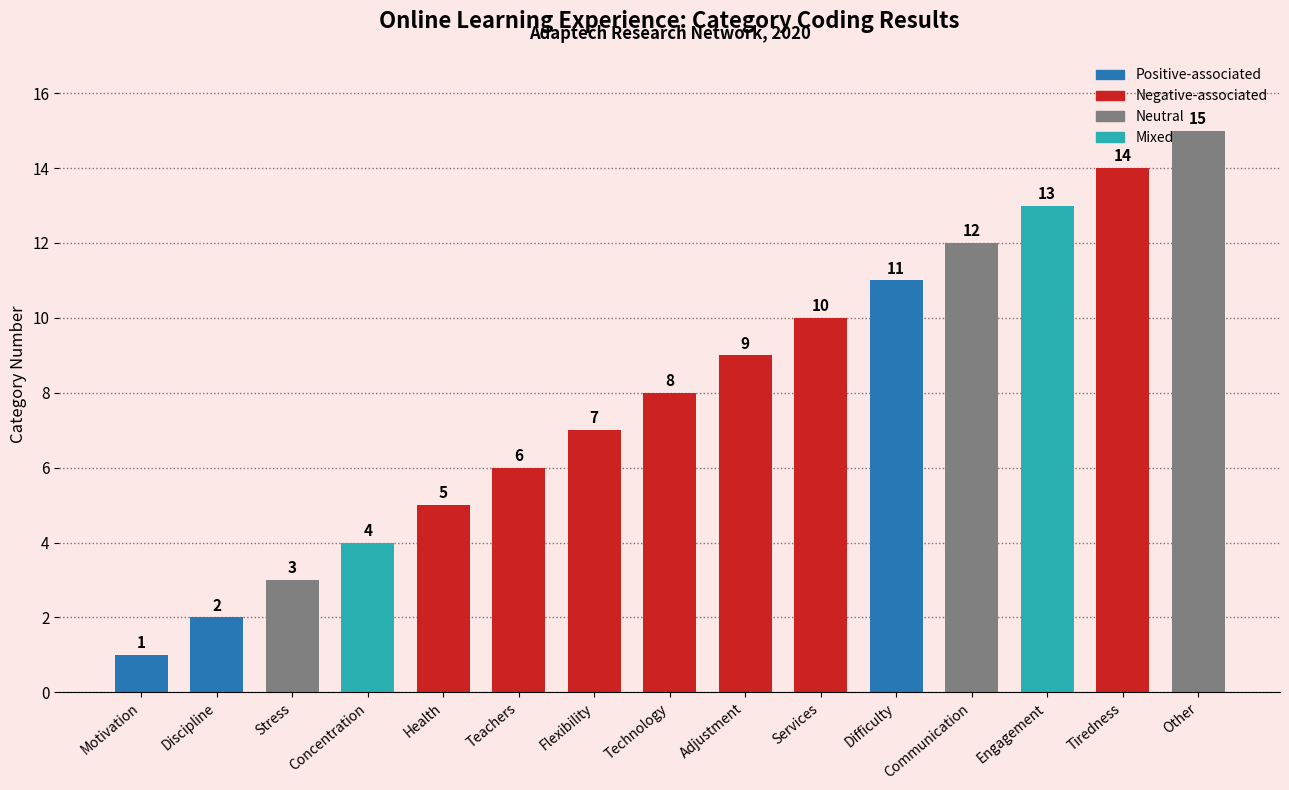

Between Motivation and Stress, which is larger?

Stress